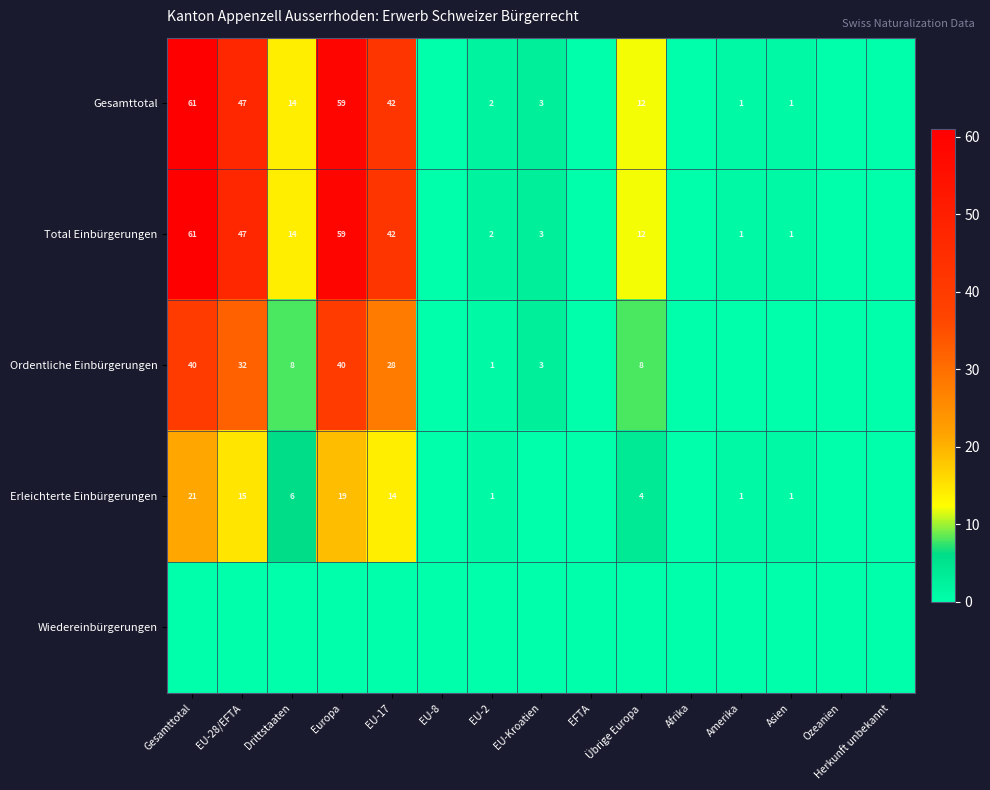

Is it true that Erleichterte Einbürgerungen equals 24 at EU-28/EFTA?

False